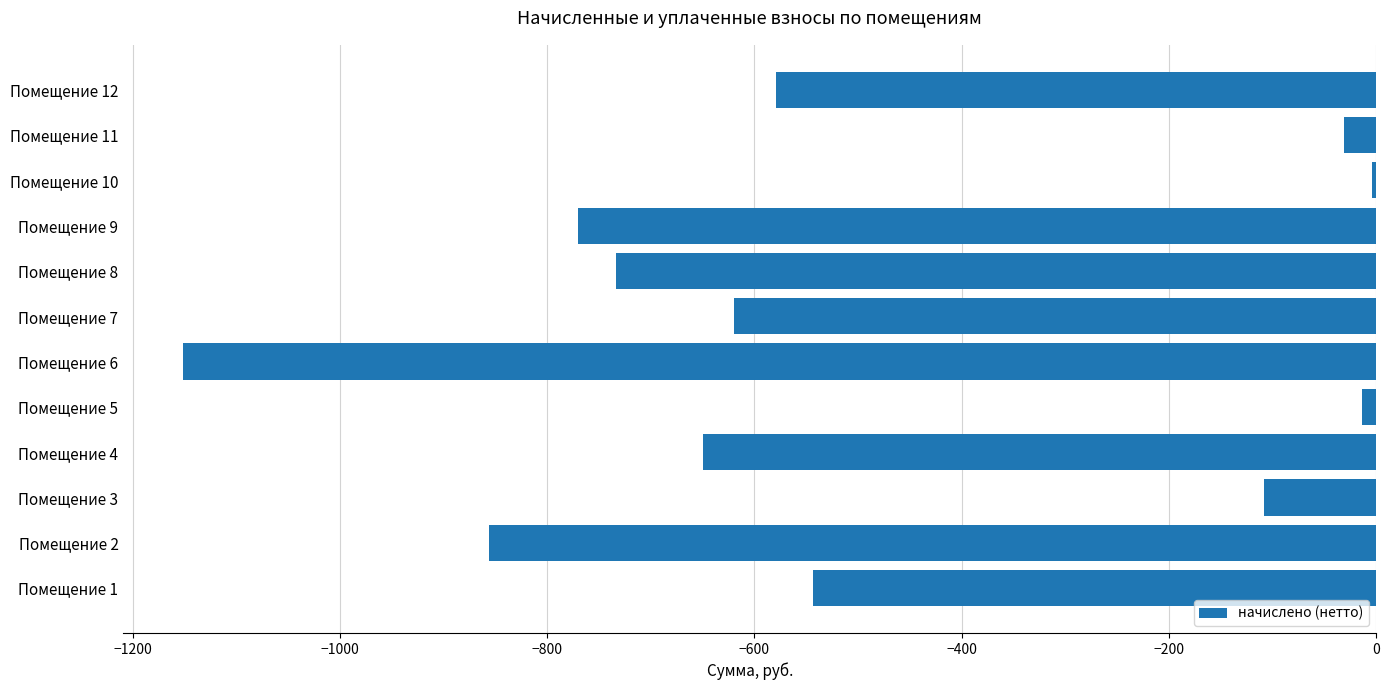

What is the minimum value shown in the chart?

-1151.3